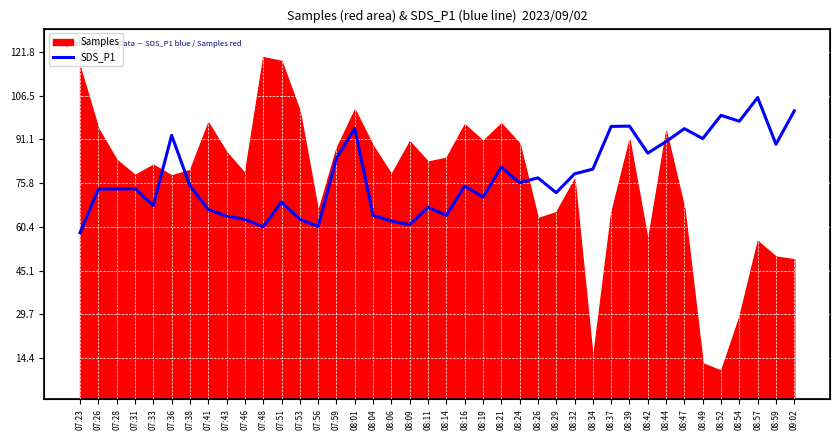

What is the highest value of the Samples series?

120.0